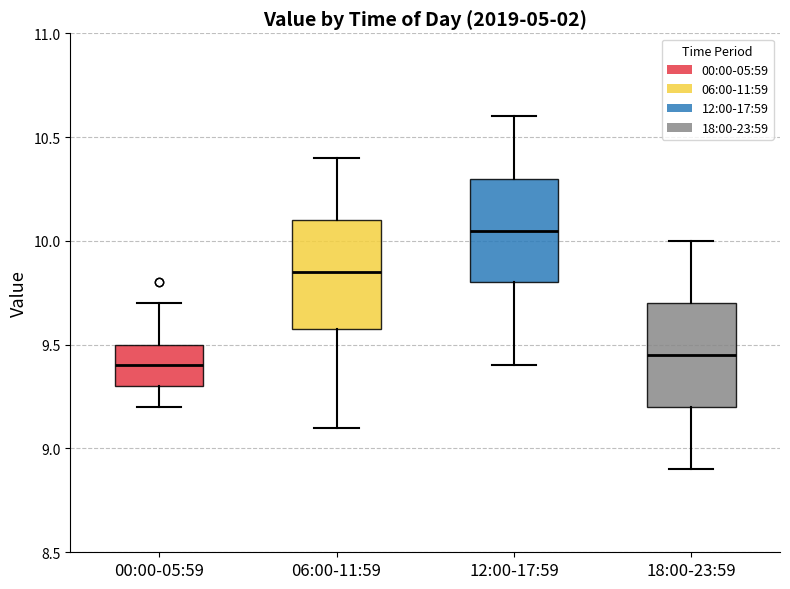

Reading left to right, read every box against the y-axis: the position of its median line, the range the box covers, and the ends of its whiskers. The values are not printed on the chart, so give them approximately, as read against the axis.

00:00-05:59: median 9.40, box 9.30 to 9.50, whiskers 9.20 to 9.70
06:00-11:59: median 9.85, box 9.60 to 10.10, whiskers 9.10 to 10.40
12:00-17:59: median 10.05, box 9.80 to 10.30, whiskers 9.40 to 10.60
18:00-23:59: median 9.45, box 9.20 to 9.70, whiskers 8.90 to 10.00